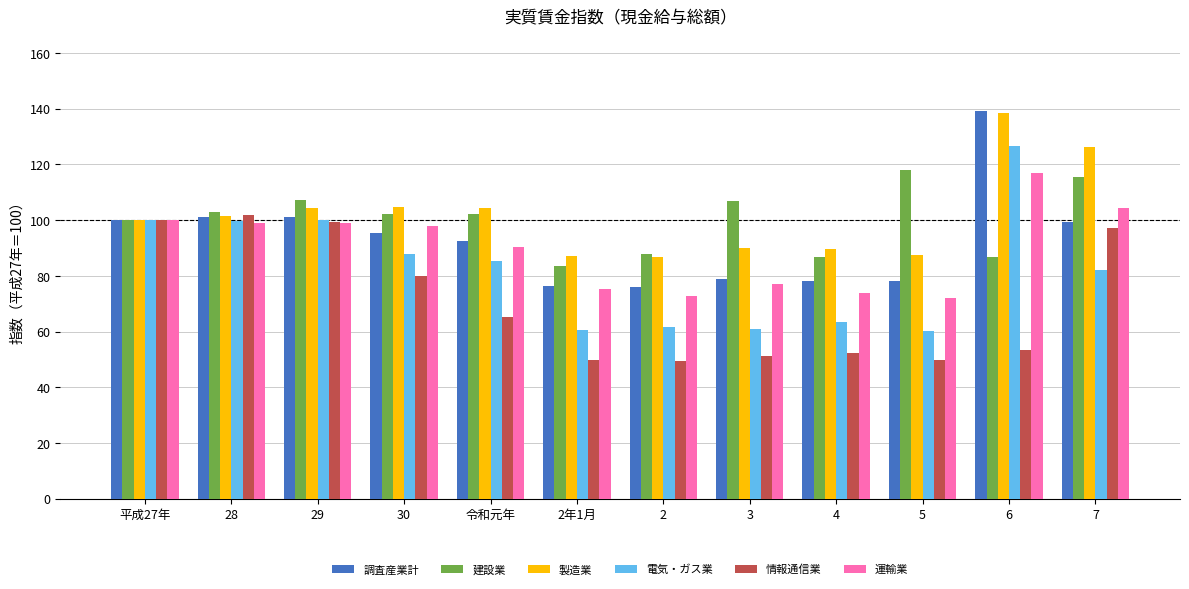

Does the chart contain any negative values?

No